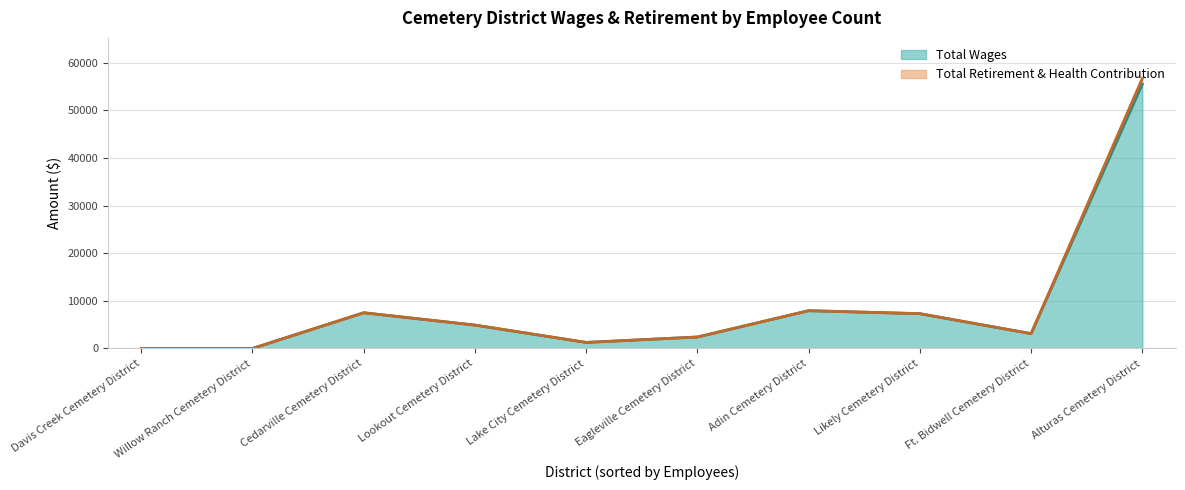

True or false: Total Retirement & Health Contribution and Total Wages intersect in this chart.

False